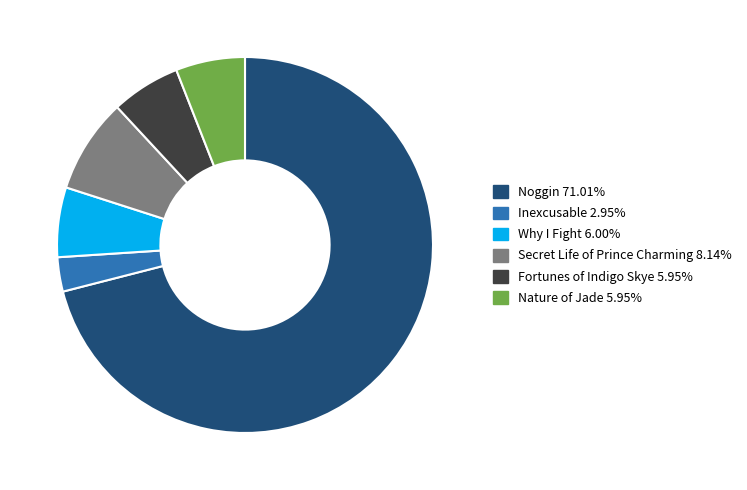

True or false: Secret Life of Prince Charming accounts for 14% of the total.

False